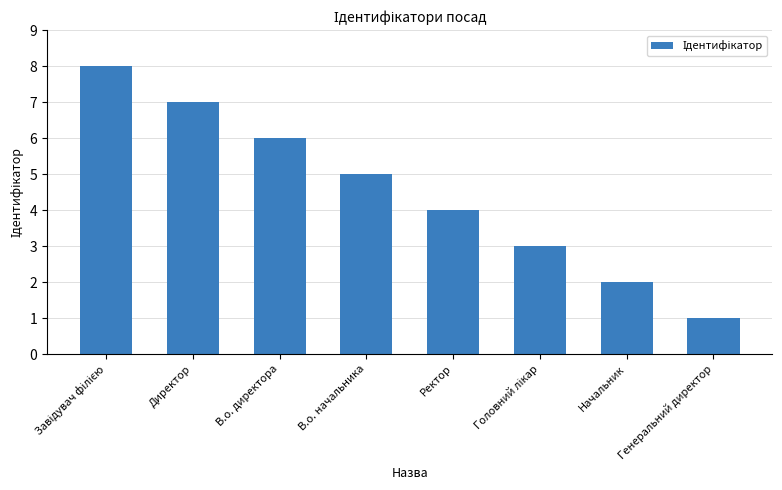

The chart shows a value of 4 at Ректор. True or false?

True